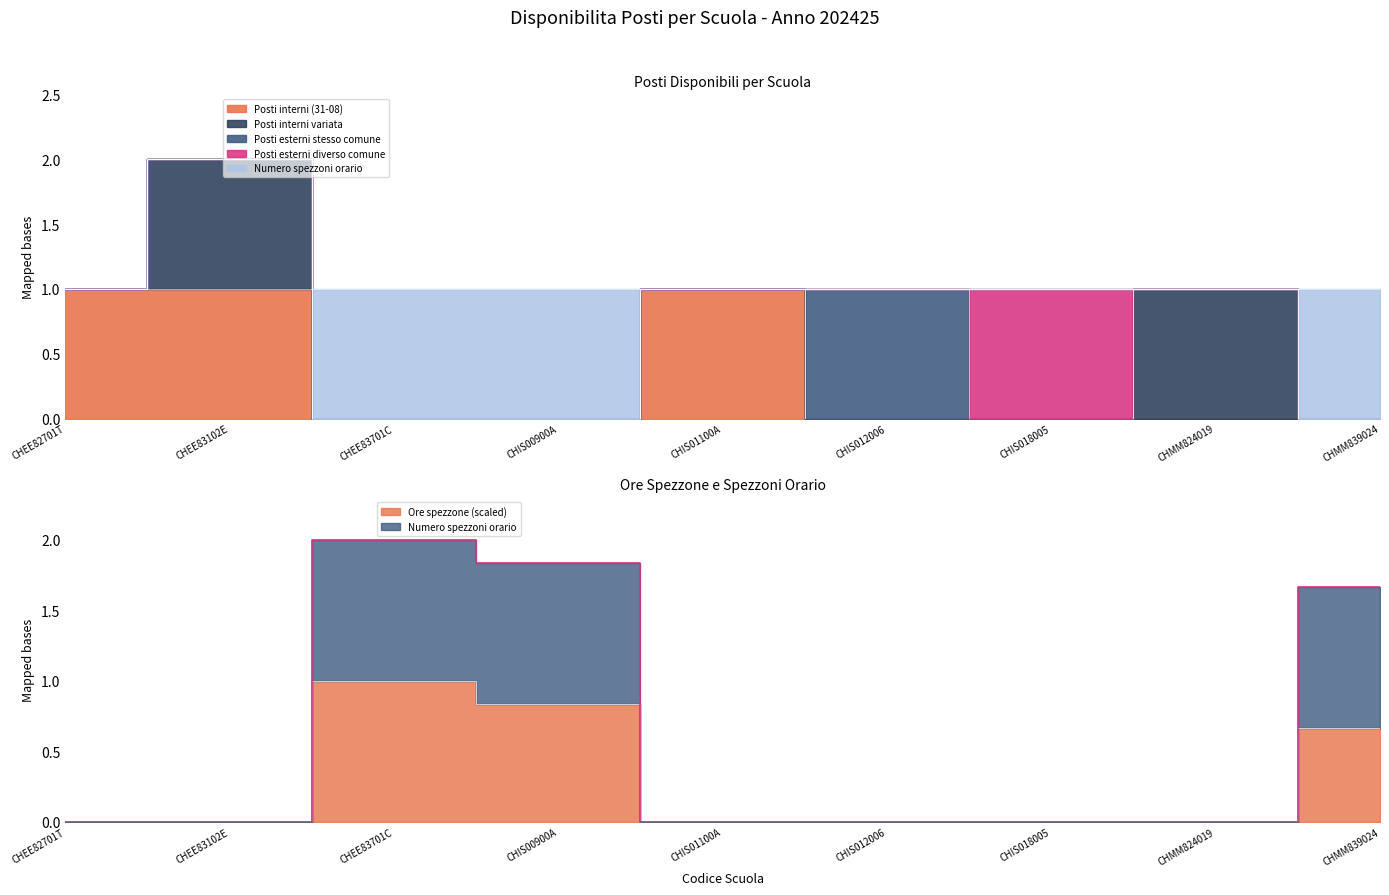

At which label does Numero spezzoni orario reach its minimum?

CHEE82701T